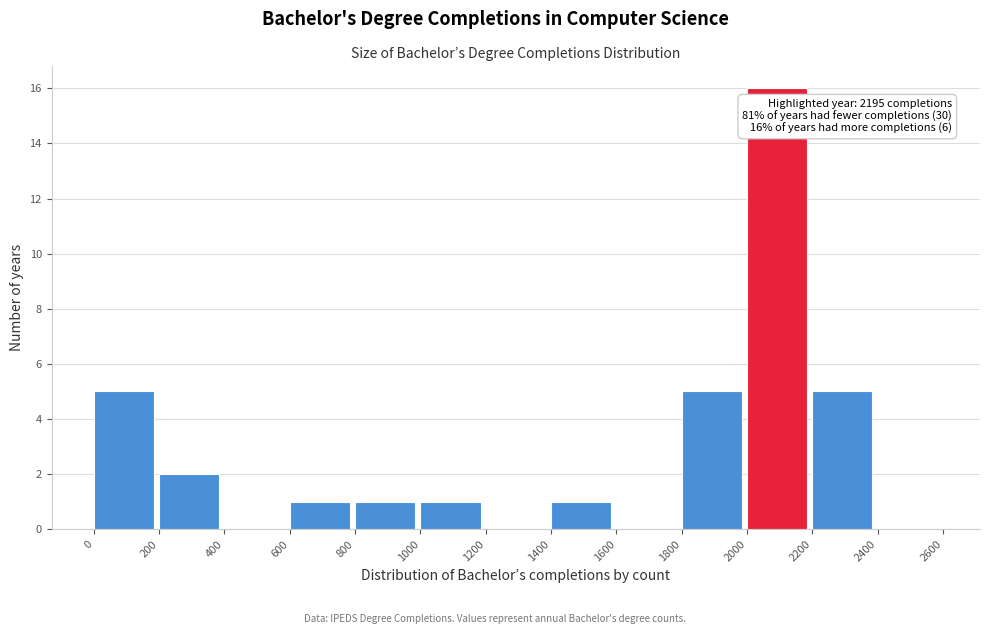

Which range on the x-axis has the tallest bar?

2000 to 2200